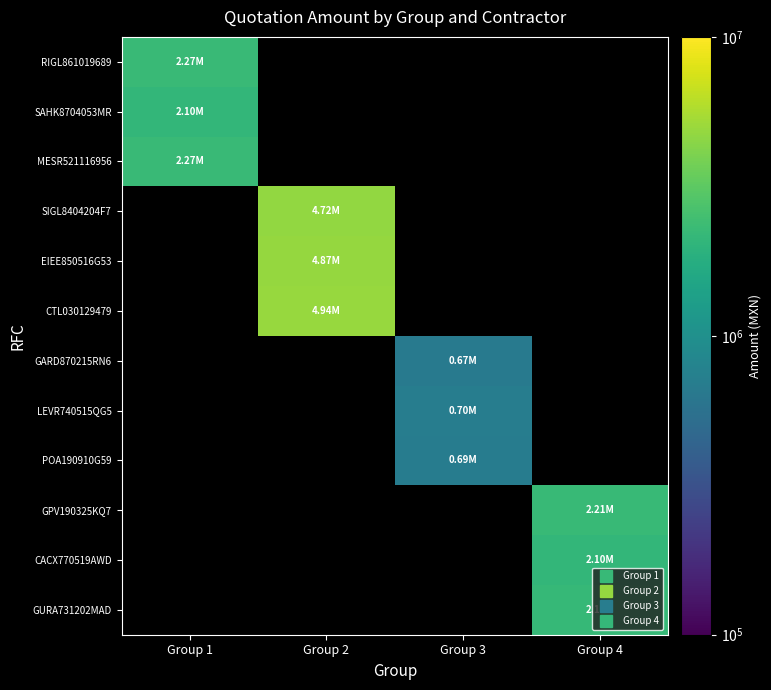

Reading right to left, transcribe all the data shown in this chart.

RIGL861019689: Group 4=0.0	Group 3=0.0	Group 2=0.0	Group 1=2265295.8
SAHK8704053MR: Group 4=0.0	Group 3=0.0	Group 2=0.0	Group 1=2104450.9
MESR521116956: Group 4=0.0	Group 3=0.0	Group 2=0.0	Group 1=2265295.8
SIGL8404204F7: Group 4=0.0	Group 3=0.0	Group 2=4715811.0	Group 1=0.0
EIEE850516G53: Group 4=0.0	Group 3=0.0	Group 2=4867363.1	Group 1=0.0
CTL030129479: Group 4=0.0	Group 3=0.0	Group 2=4937206.3	Group 1=0.0
GARD870215RN6: Group 4=0.0	Group 3=670445.9	Group 2=0.0	Group 1=0.0
LEVR740515QG5: Group 4=0.0	Group 3=700004.0	Group 2=0.0	Group 1=0.0
POA190910G59: Group 4=0.0	Group 3=686290.1	Group 2=0.0	Group 1=0.0
GPV190325KQ7: Group 4=2209596.3	Group 3=0.0	Group 2=0.0	Group 1=0.0
CACX770519AWD: Group 4=2103108.1	Group 3=0.0	Group 2=0.0	Group 1=0.0
GURA731202MAD: Group 4=2168871.5	Group 3=0.0	Group 2=0.0	Group 1=0.0